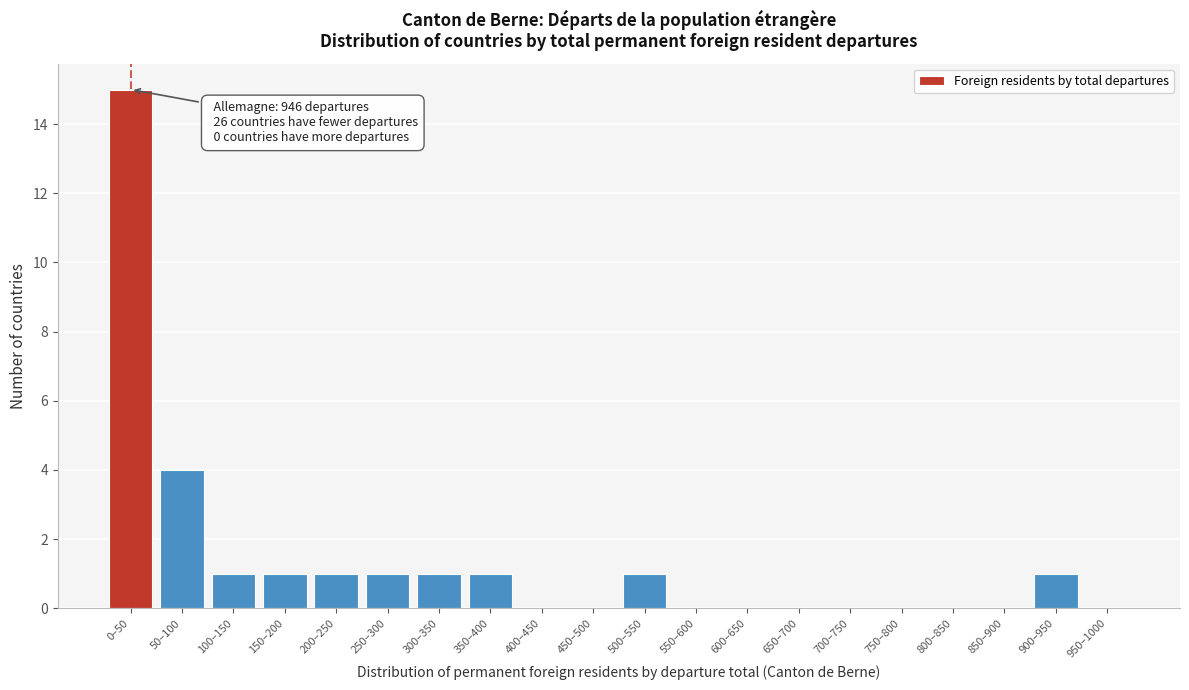

Reading left to right, extract all data points from this chart.

0–50=15	50–100=4	100–150=1	150–200=1	200–250=1	250–300=1	300–350=1	350–400=1	400–450=0	450–500=0	500–550=1	550–600=0	600–650=0	650–700=0	700–750=0	750–800=0	800–850=0	850–900=0	900–950=1	950–1000=0